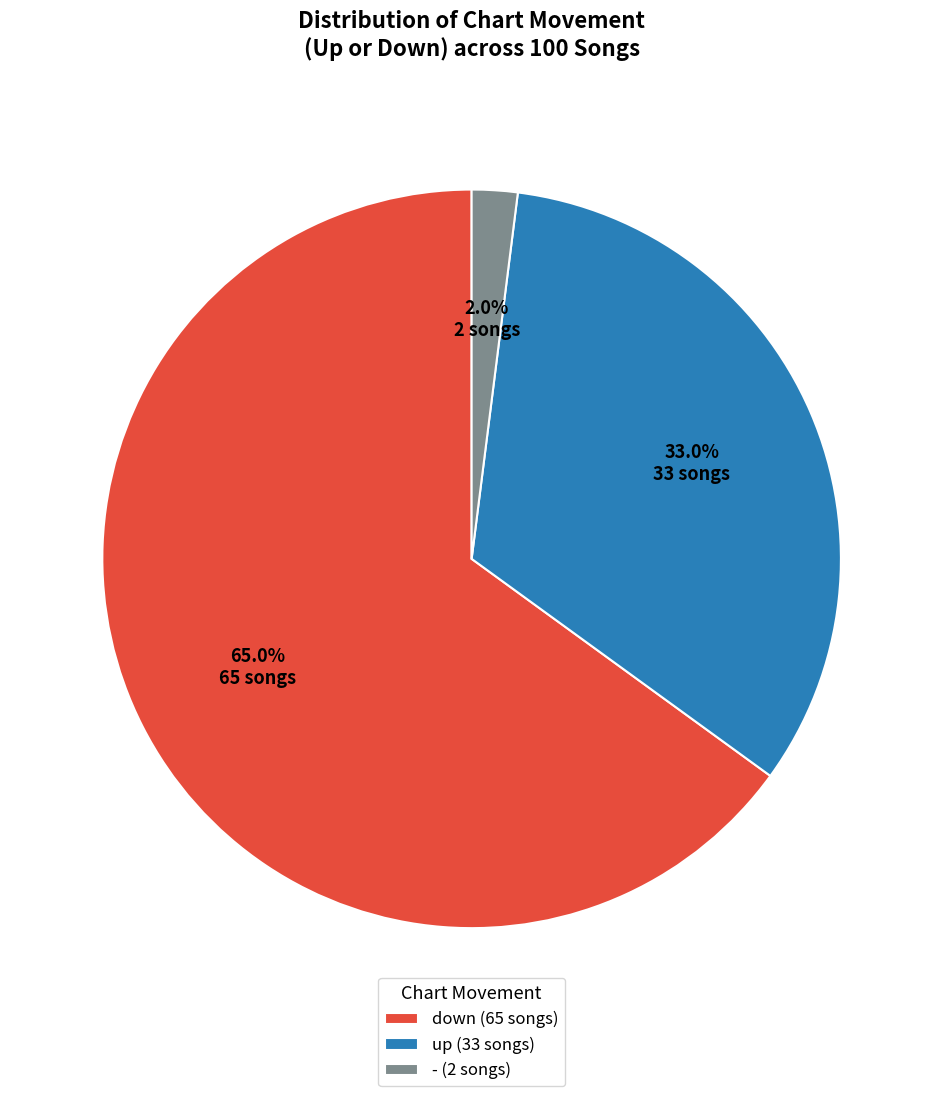

To the nearest percent, what is the difference between the - and up slice percentages?

31%